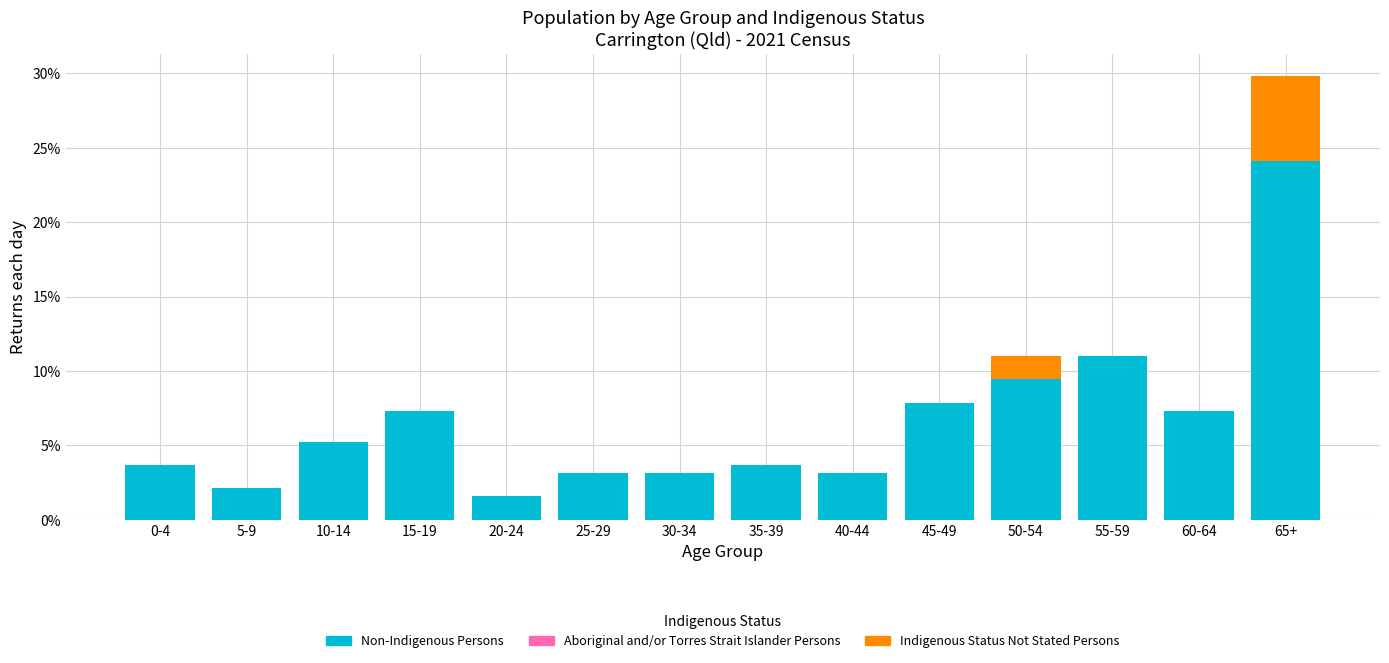

Reading left to right, list the values for the Non-Indigenous Persons series.

0-4=3.7	5-9=2.1	10-14=5.2	15-19=7.3	20-24=1.6	25-29=3.1	30-34=3.1	35-39=3.7	40-44=3.1	45-49=7.9	50-54=9.4	55-59=11.0	60-64=7.3	65+=24.1